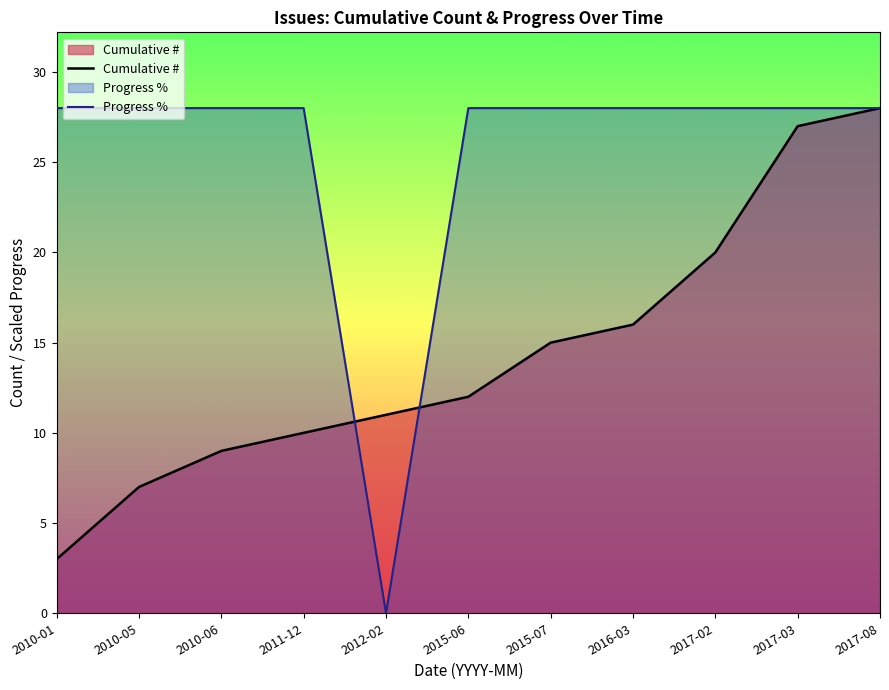

What is the label of the 5th point from the right?

2015-07